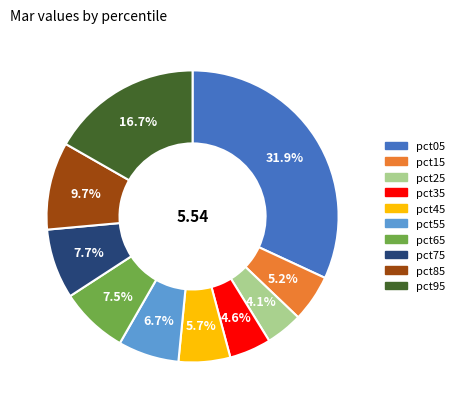

Is pct85 the majority of the pie?

No